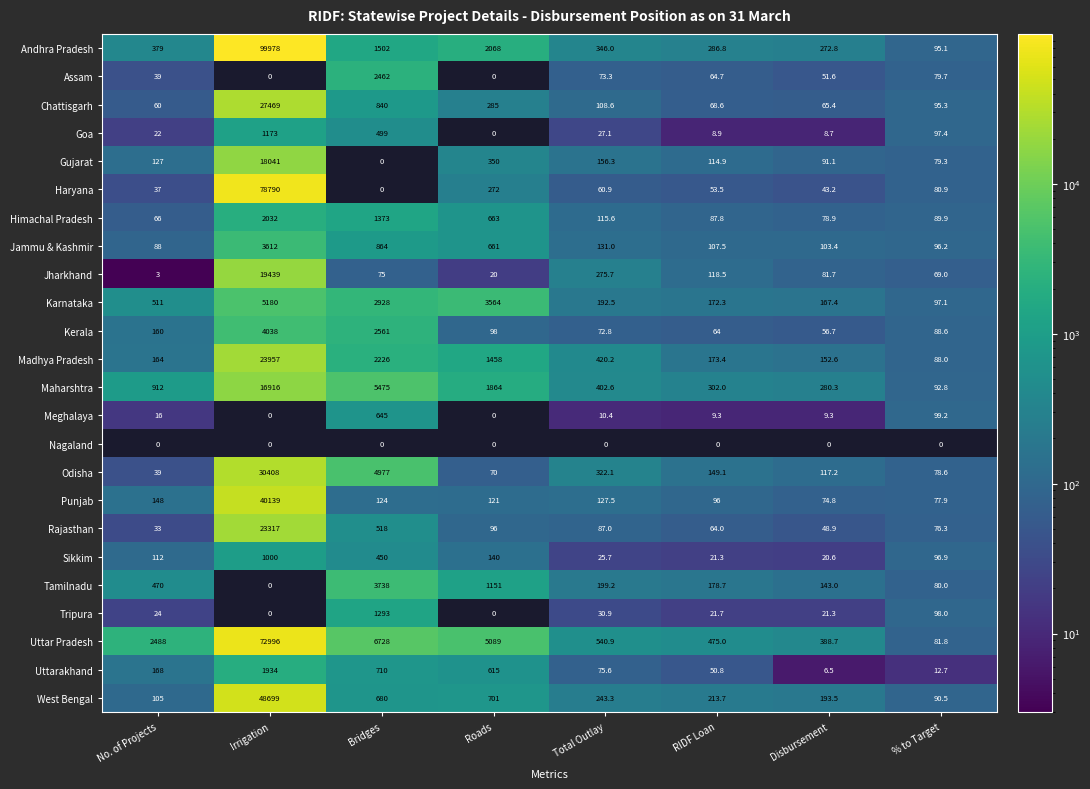

Is it true that Haryana equals 71.2 at RIDF Loan?

False